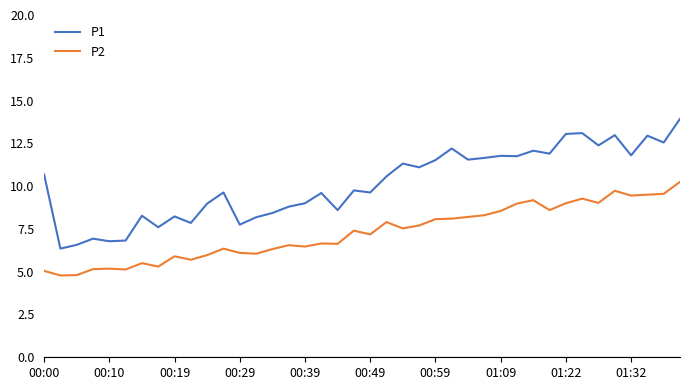

True or false: P2 and P1 cross at least once.

False